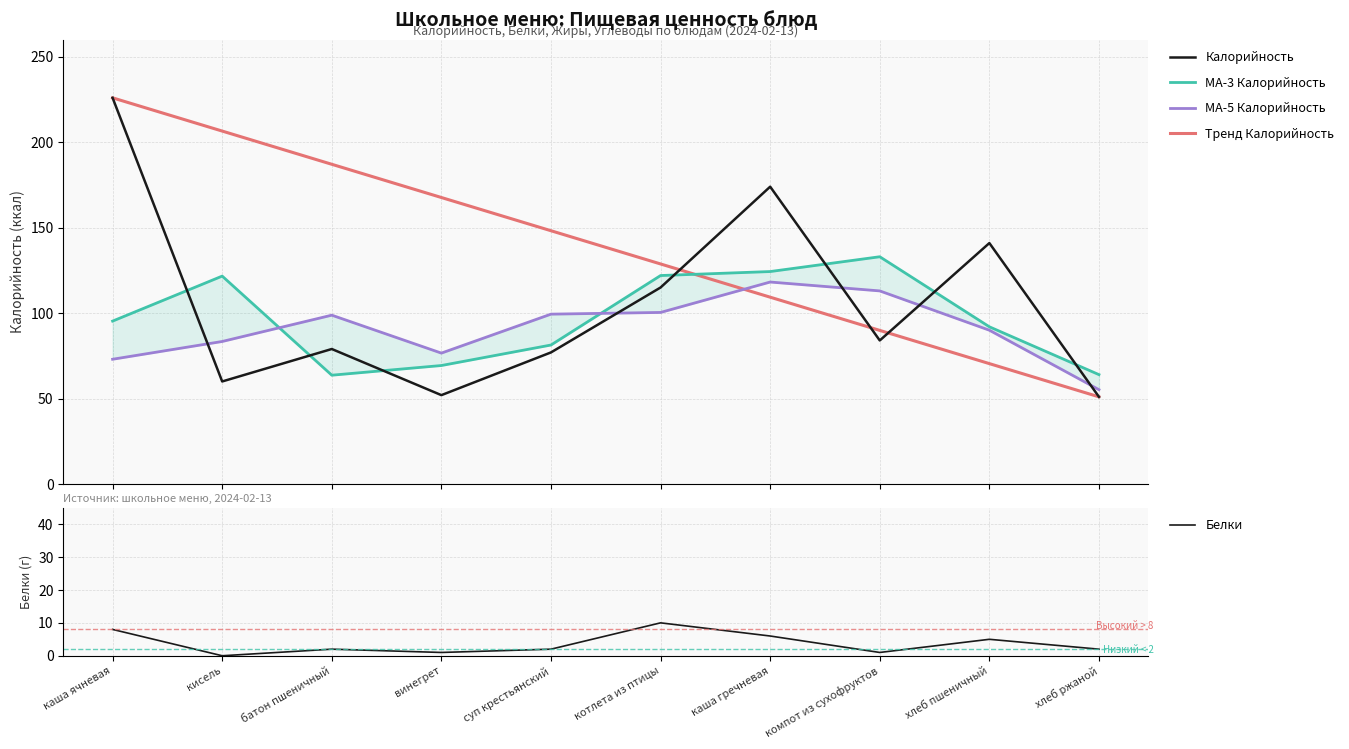

Where is the first local maximum for Белки?

батон пшеничный